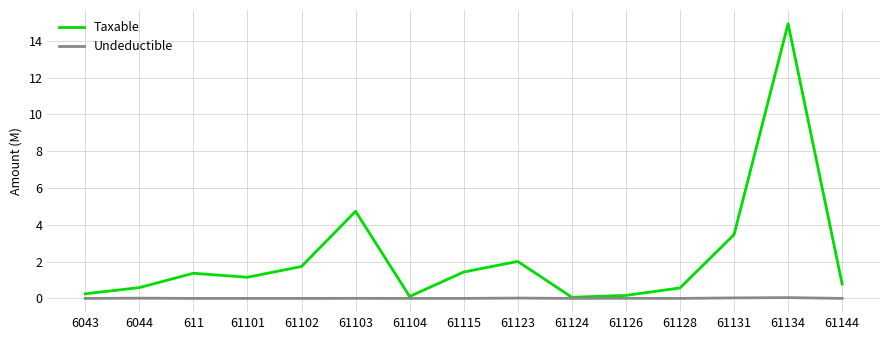

Which series has the largest total across all categories?

Taxable